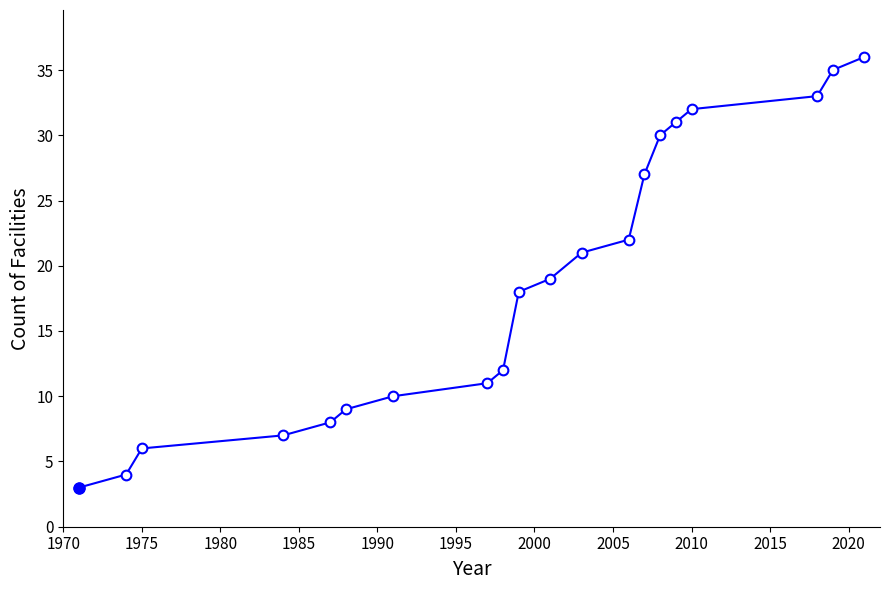

Reading right to left, transcribe all the data shown in this chart.

36	35	33	32	31	30	27	22	21	19	18	12	11	10	9	8	7	6	4	3